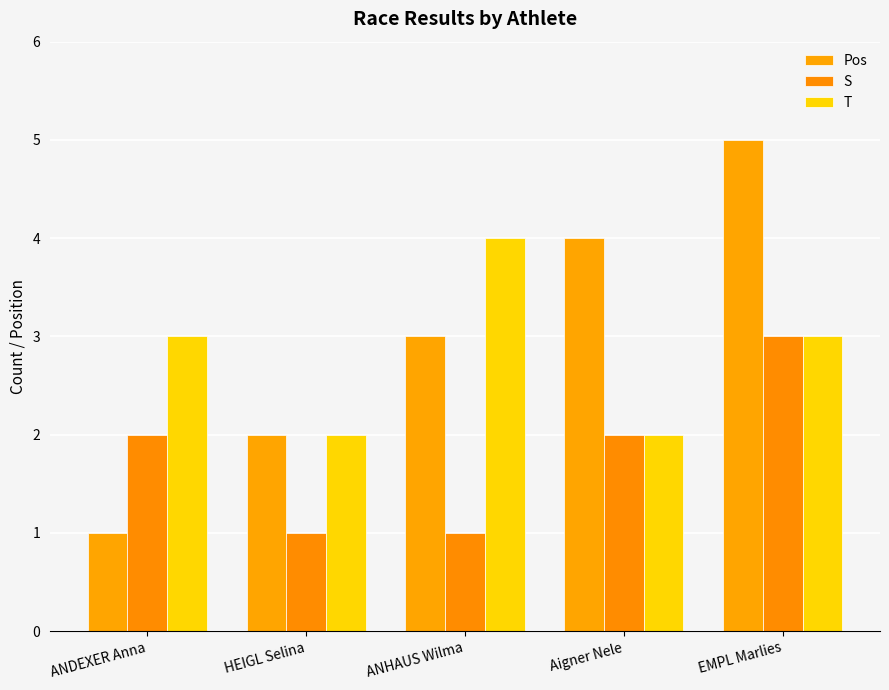

Which series has the largest total across all categories?

Pos